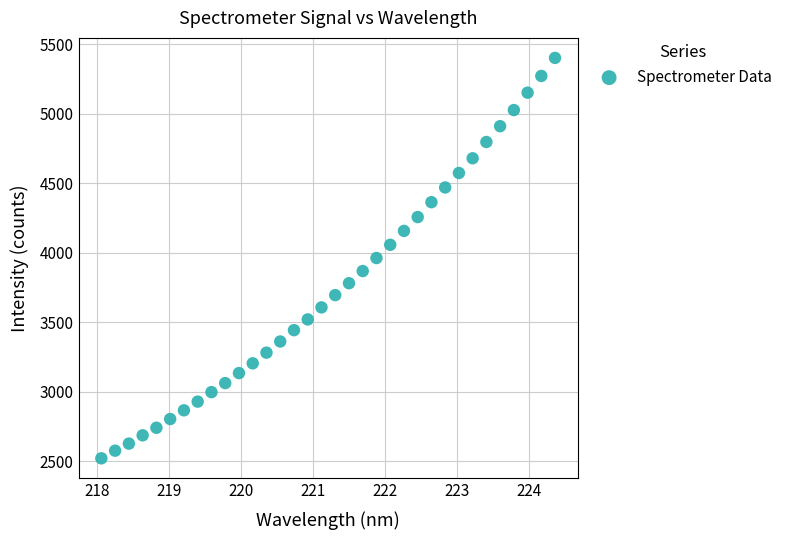

What is the range of Y values (max minus min)?

2882.3